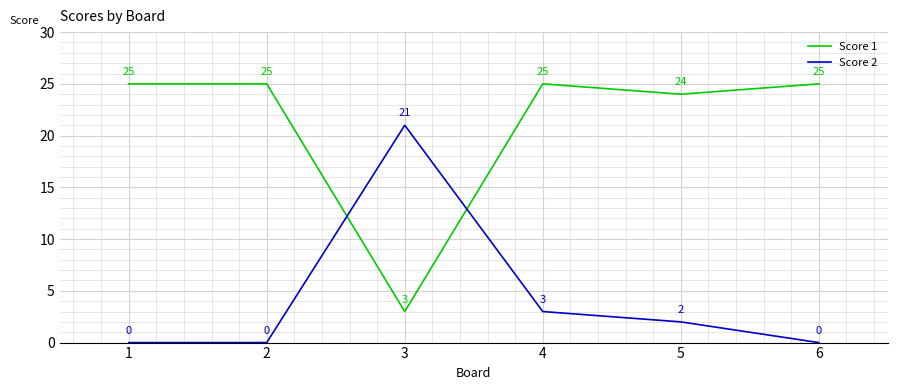

At which label is Score 2 closest to 10?

4